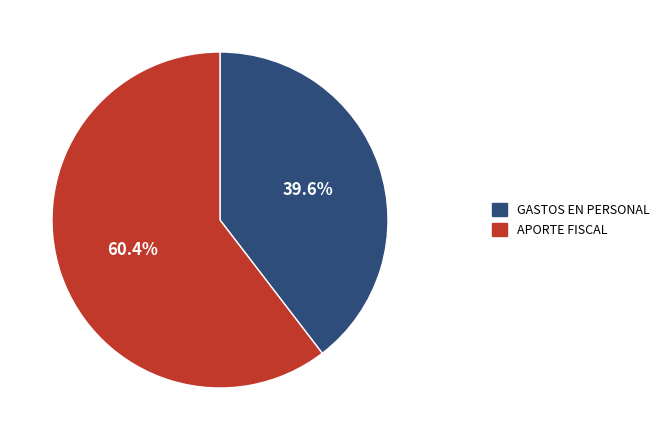

What is the ratio of the value at GASTOS EN PERSONAL to the value at APORTE FISCAL?

0.7